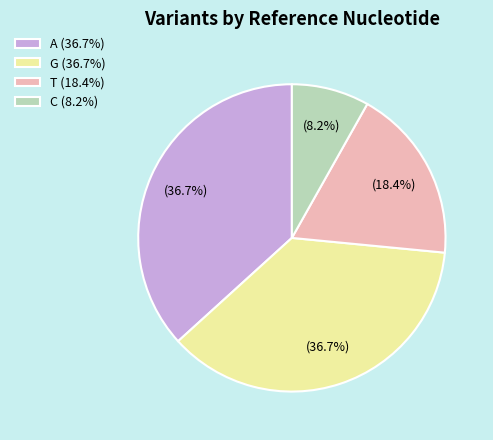

Does any single category account for the majority?

No